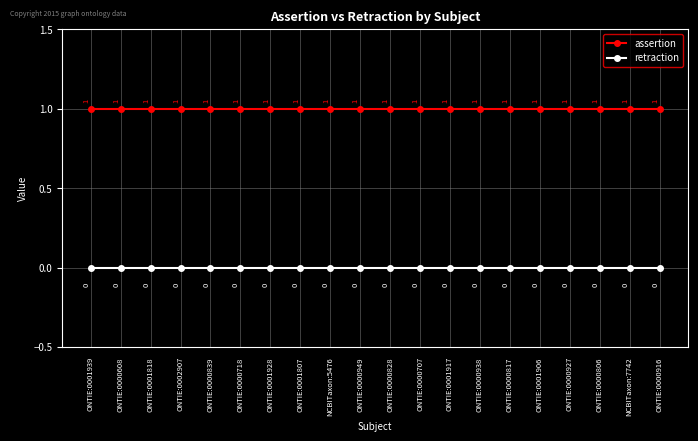

Reading left to right, transcribe all the data shown in this chart.

assertion: ONTIE:0001939=1	ONTIE:0000608=1	ONTIE:0001818=1	ONTIE:0002907=1	ONTIE:0000839=1	ONTIE:0000718=1	ONTIE:0001928=1	ONTIE:0001807=1	NCBITaxon:5476=1	ONTIE:0000949=1	ONTIE:0000828=1	ONTIE:0000707=1	ONTIE:0001917=1	ONTIE:0000938=1	ONTIE:0000817=1	ONTIE:0001906=1	ONTIE:0000927=1	ONTIE:0000806=1	NCBITaxon:7742=1	ONTIE:0000916=1
retraction: ONTIE:0001939=0	ONTIE:0000608=0	ONTIE:0001818=0	ONTIE:0002907=0	ONTIE:0000839=0	ONTIE:0000718=0	ONTIE:0001928=0	ONTIE:0001807=0	NCBITaxon:5476=0	ONTIE:0000949=0	ONTIE:0000828=0	ONTIE:0000707=0	ONTIE:0001917=0	ONTIE:0000938=0	ONTIE:0000817=0	ONTIE:0001906=0	ONTIE:0000927=0	ONTIE:0000806=0	NCBITaxon:7742=0	ONTIE:0000916=0